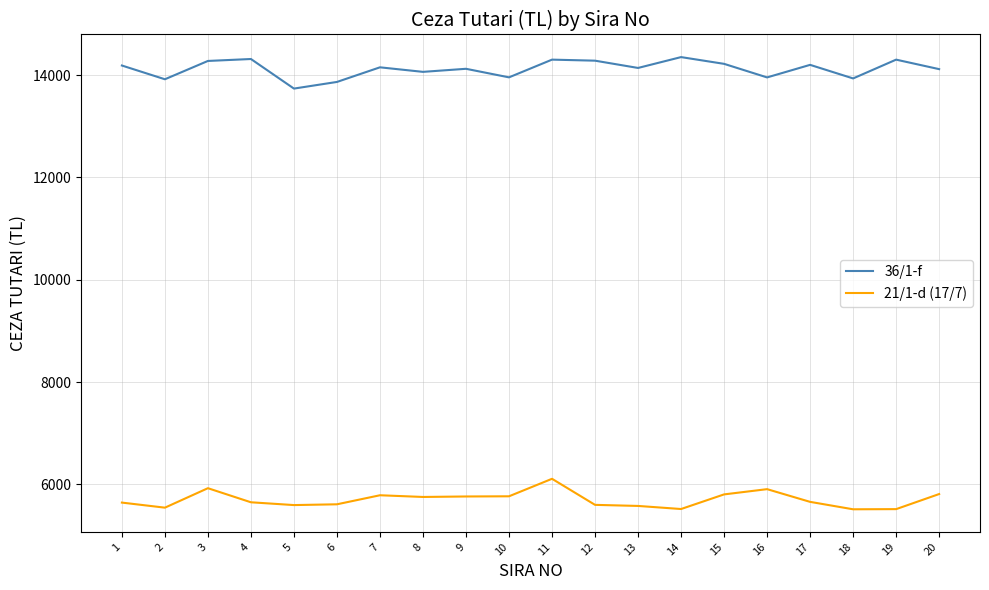

The 21/1-d (17/7) series shows 1797.4 at 3. True or false?

False